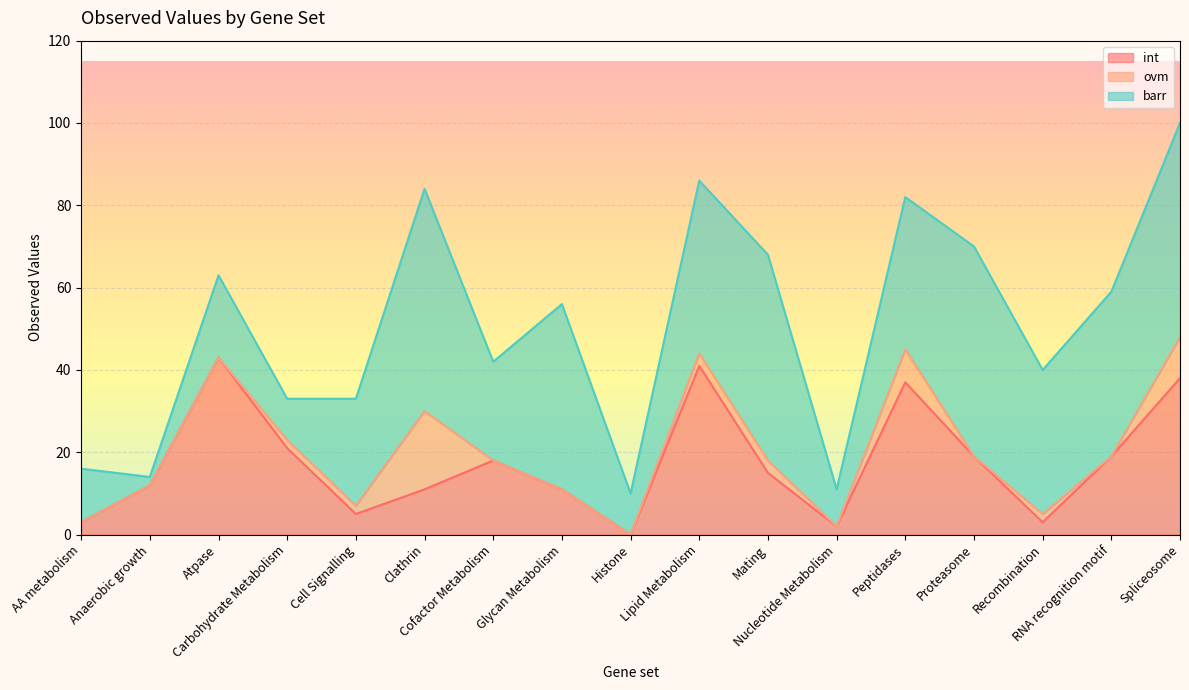

Reading left to right, list all the values displayed in this chart.

int: 3	12	43	21	5	11	18	11	0	41	15	2	37	19	3	19	38
ovm: 0	0	0	2	2	19	0	0	0	3	3	0	8	0	2	0	10
barr: 13	2	20	10	26	54	24	45	10	42	50	9	37	51	35	40	52